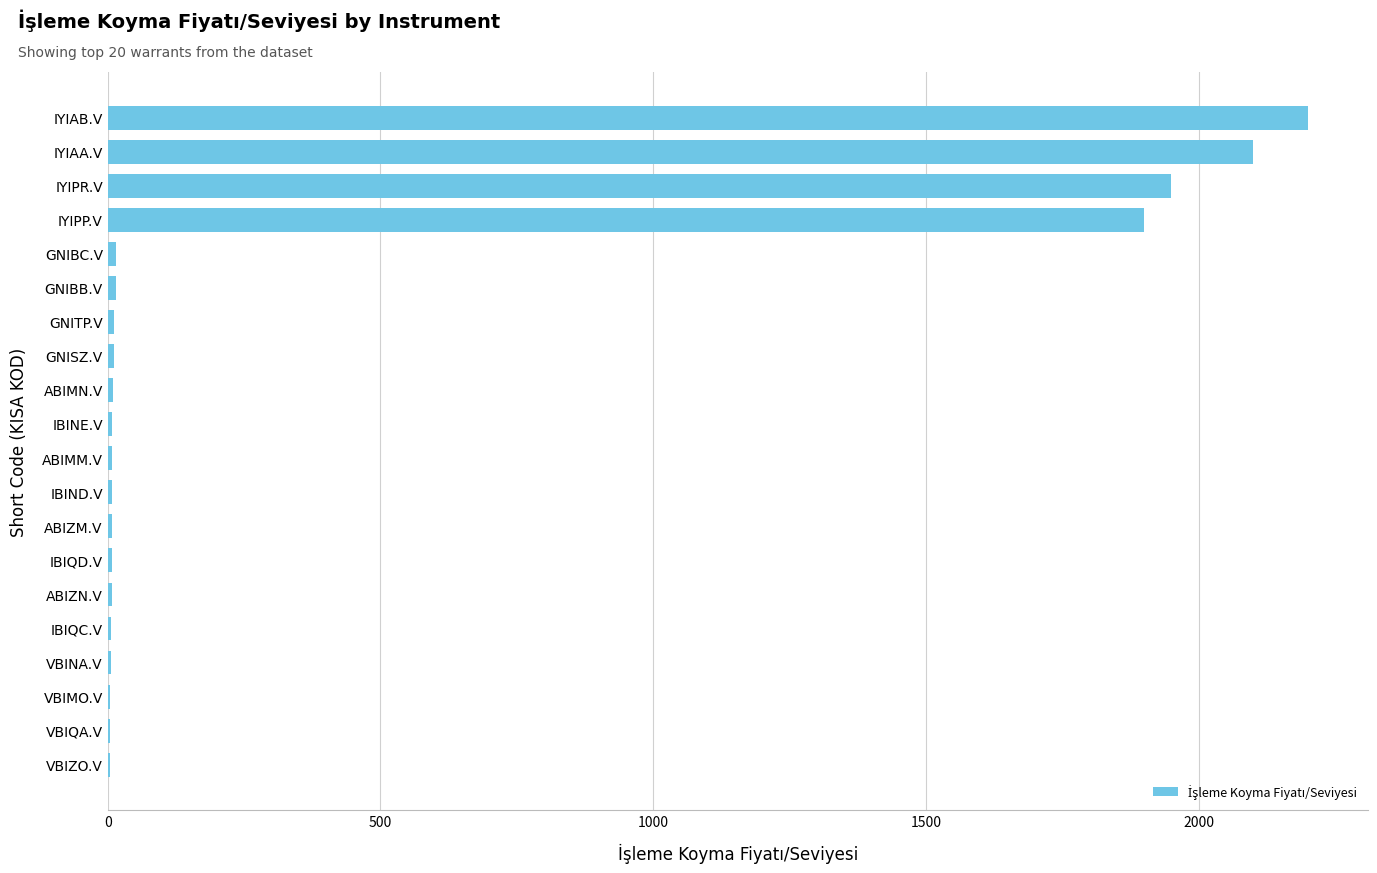

Which category has the highest value across all series?

IYIAB.V